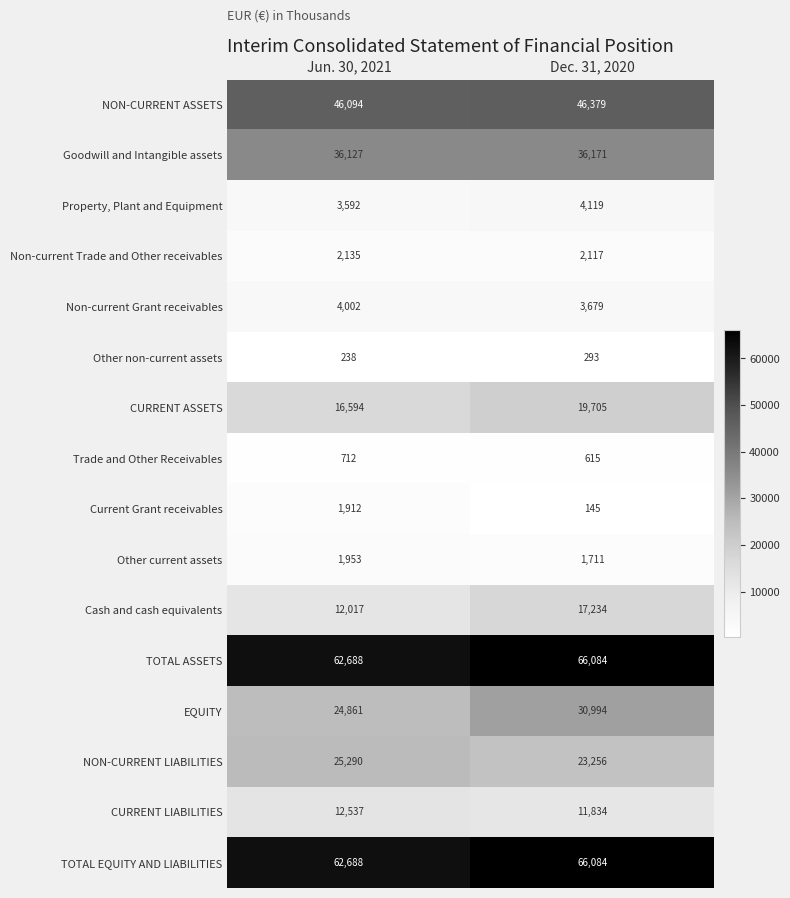

At which label is Cash and cash equivalents closest to 14625?

Jun. 30, 2021